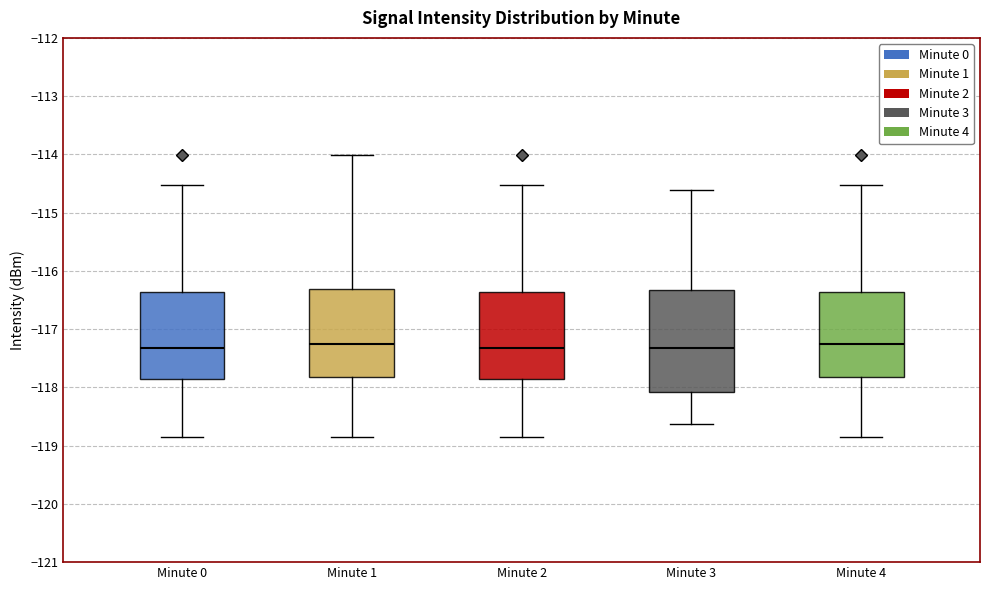

Reading left to right, read every box against the y-axis: the position of its median line, the range the box covers, and the ends of its whiskers. The values are not printed on the chart, so give them approximately, as read against the axis.

Minute 0: median -117.3, box -117.9 to -116.4, whiskers -118.9 to -114.5
Minute 1: median -117.3, box -117.8 to -116.3, whiskers -118.9 to -114.0
Minute 2: median -117.3, box -117.9 to -116.4, whiskers -118.9 to -114.5
Minute 3: median -117.3, box -118.1 to -116.3, whiskers -118.6 to -114.6
Minute 4: median -117.3, box -117.8 to -116.4, whiskers -118.9 to -114.5